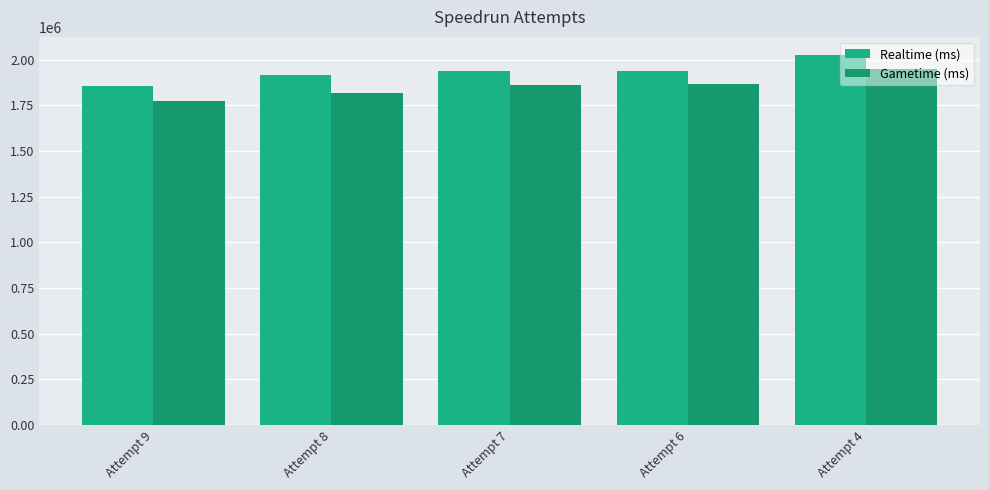

At which label is Gametime (ms) closest to 1861040?

Attempt 7